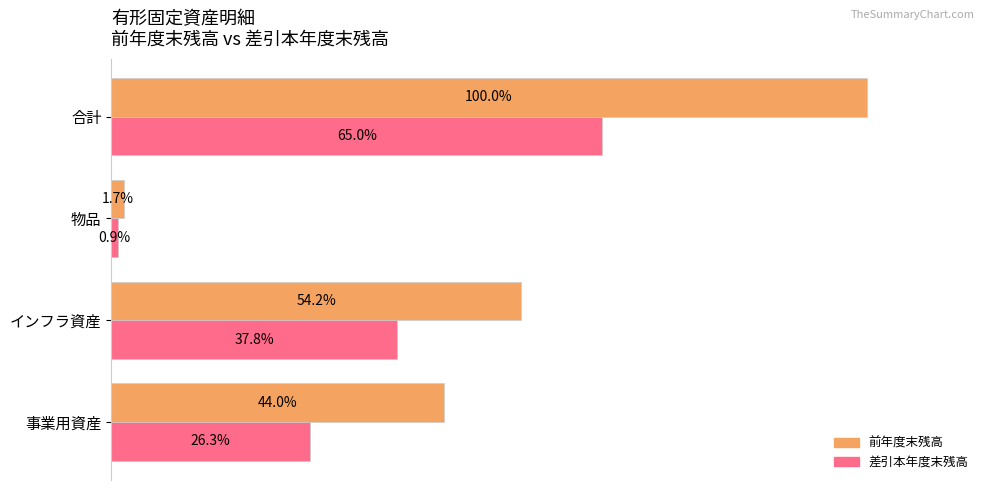

What are all the series names shown in the legend?

前年度末残高, 差引本年度末残高